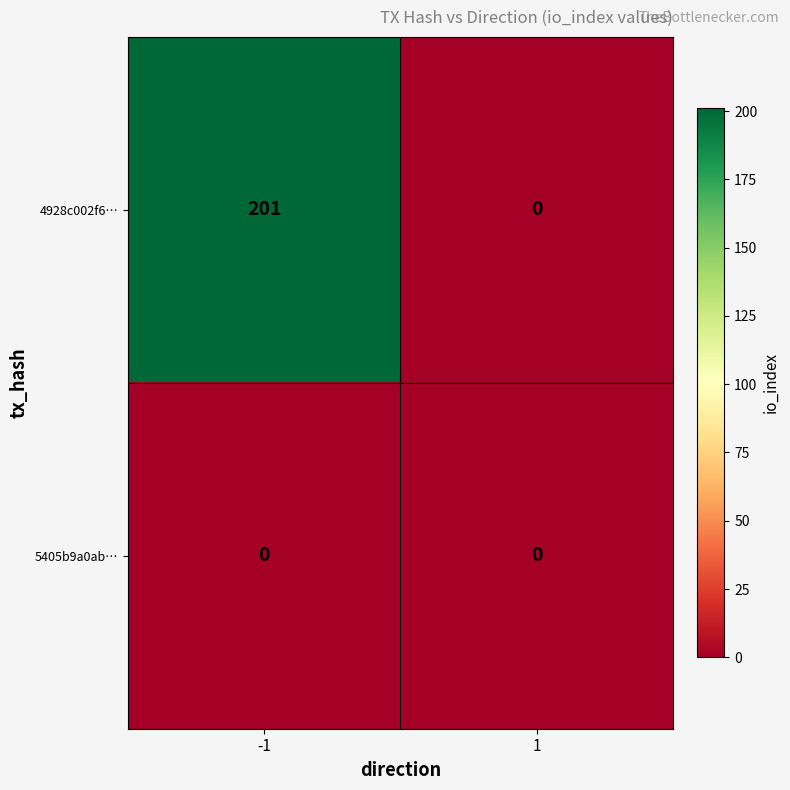

Reading left to right, what are all the values shown in this chart?

4928c002f6…: 201	0
5405b9a0ab…: 0	0